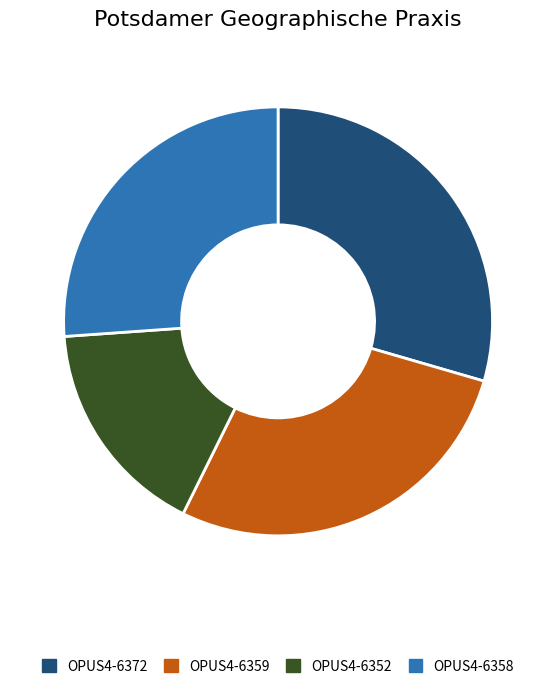

Rank the categories by value from lowest to highest.

OPUS4-6352, OPUS4-6358, OPUS4-6359, OPUS4-6372